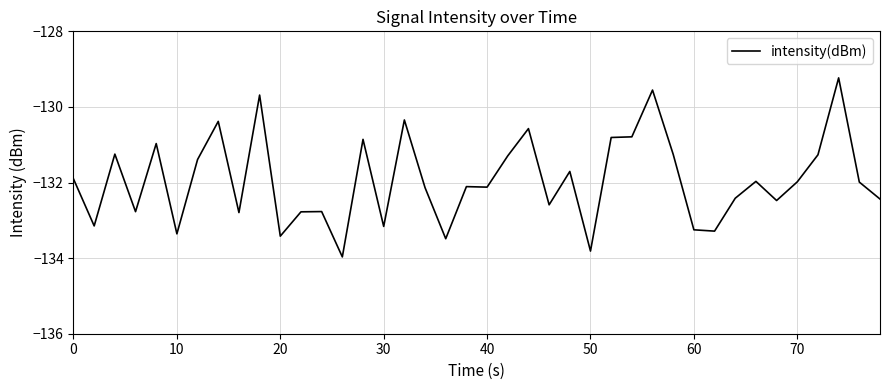

What is the difference between the maximum and minimum values?

4.7